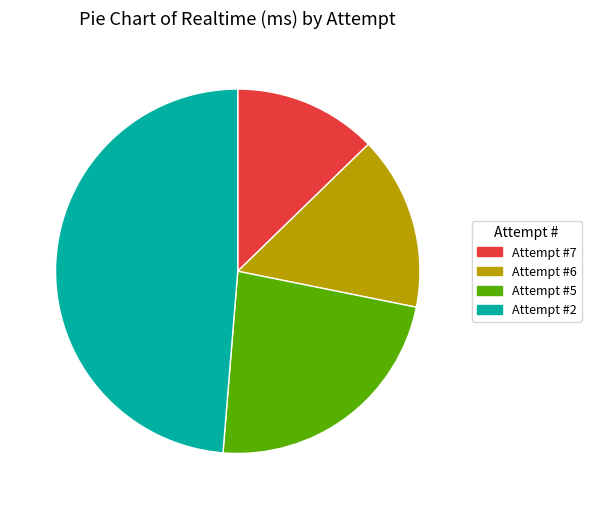

True or false: Attempt #2 accounts for 40% of the total.

False